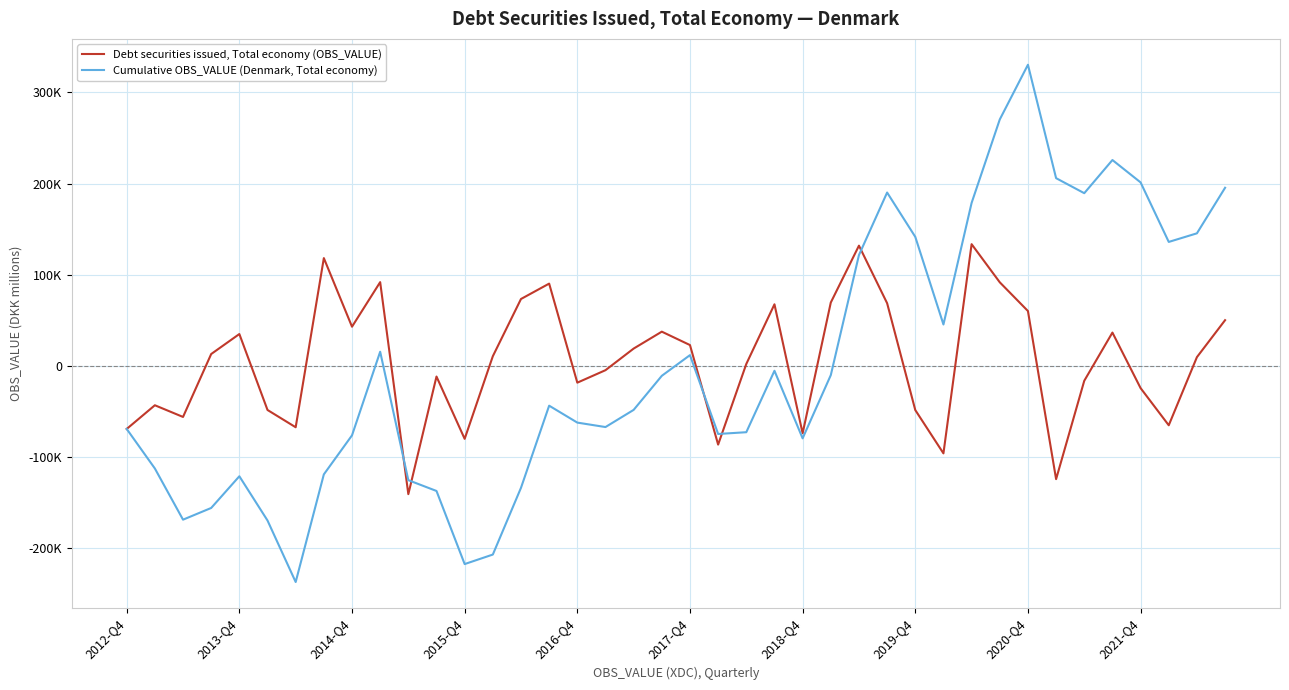

Which label corresponds to the largest value in the chart?

2020-Q4